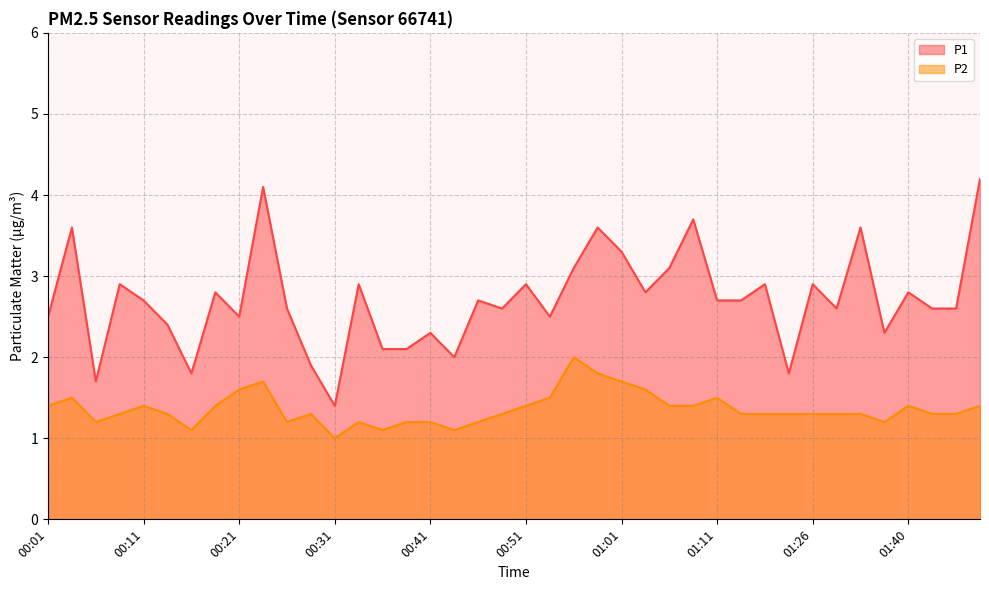

How many interior local peaks does the P1 series have?

14